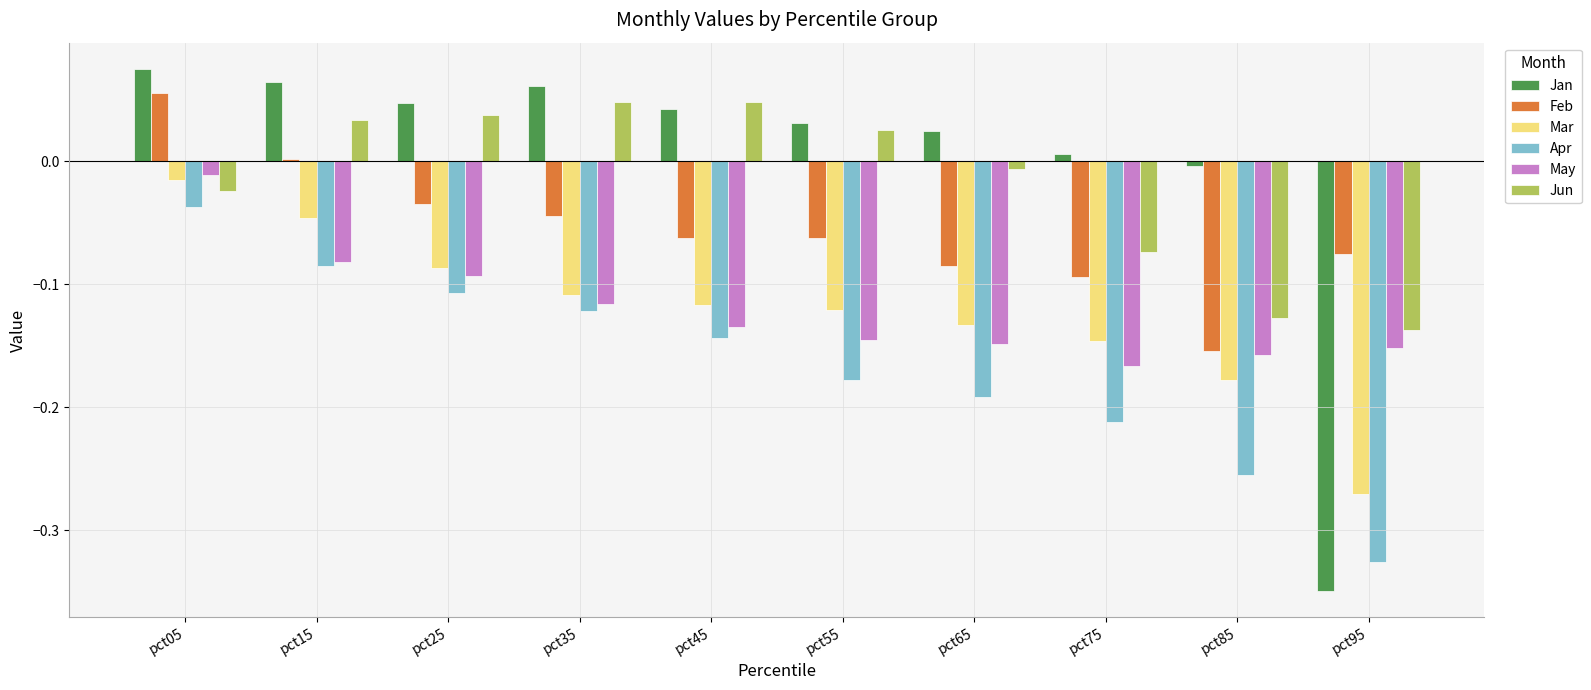

How many data points does each series have?

10